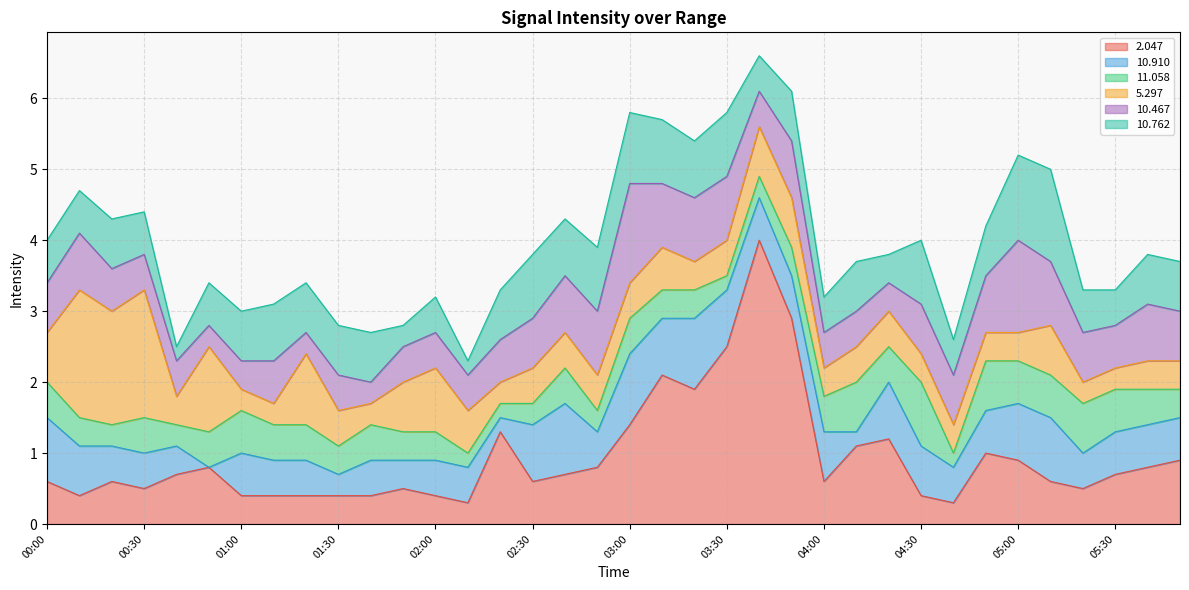

How many lines are shown in the chart?

6